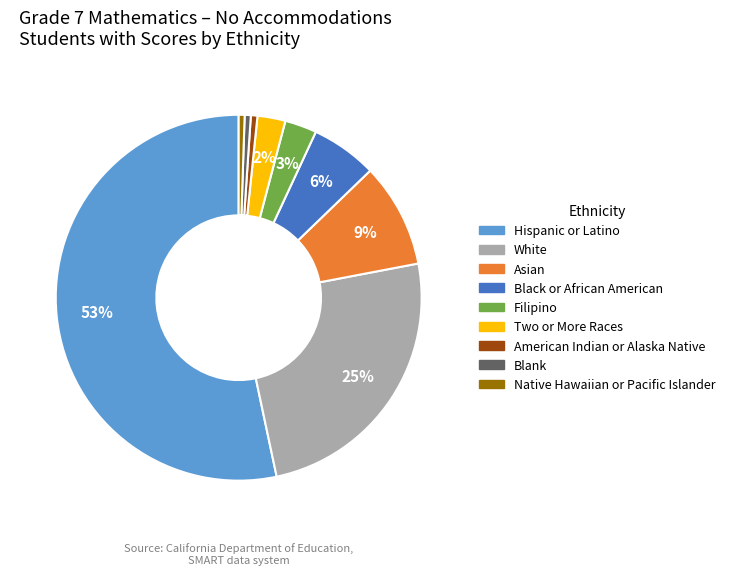

Which slice represents more than half of the pie?

Hispanic or Latino